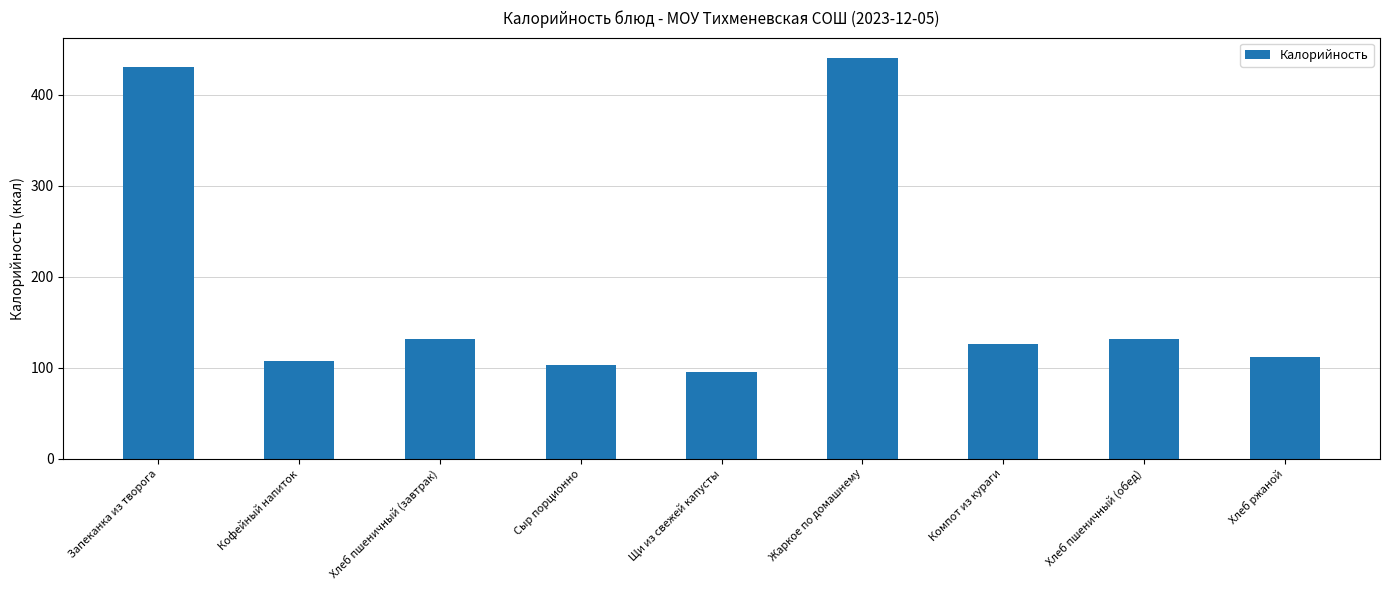

The value at Компот из кураги is 69.0. True or false?

False